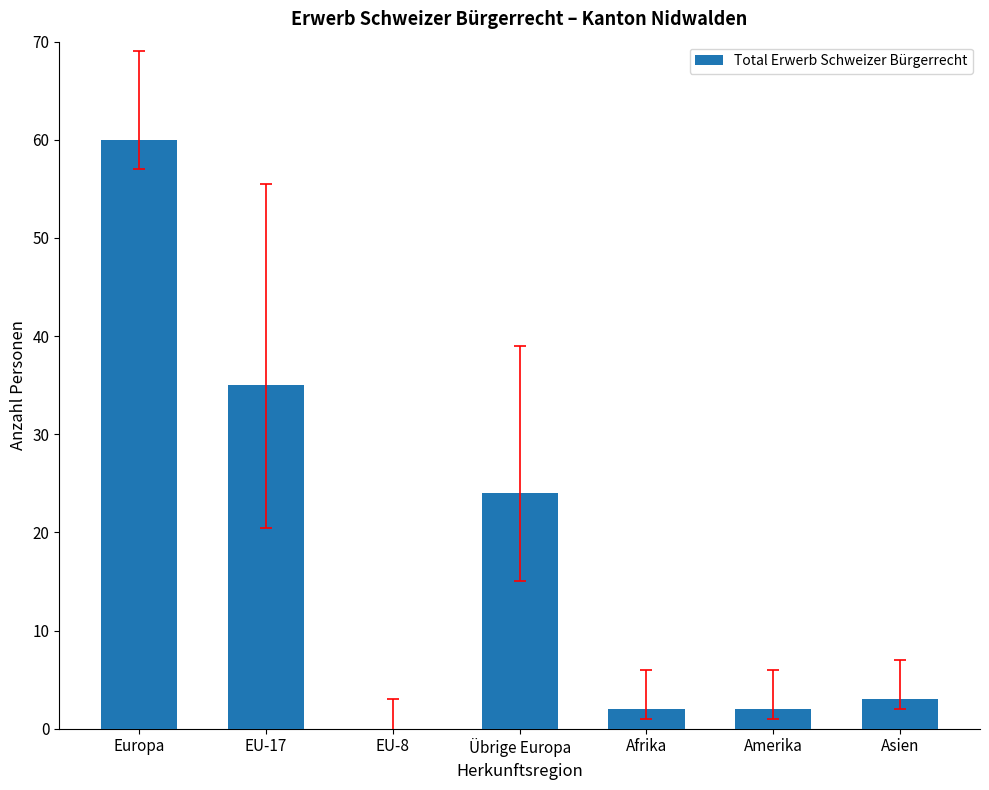

What is the change in value from Übrige Europa to Amerika?

-22